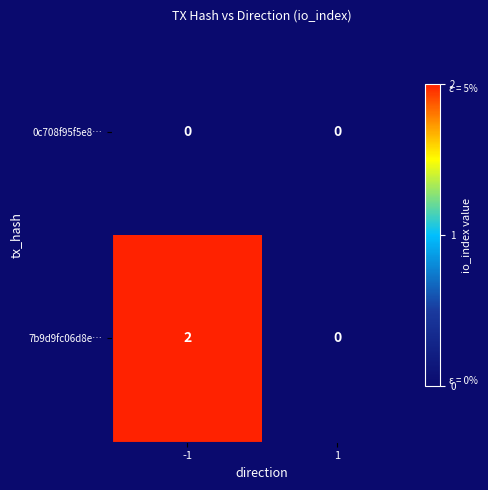

The value of 7b9d9fc06d8e… at 1 is 0. True or false?

True